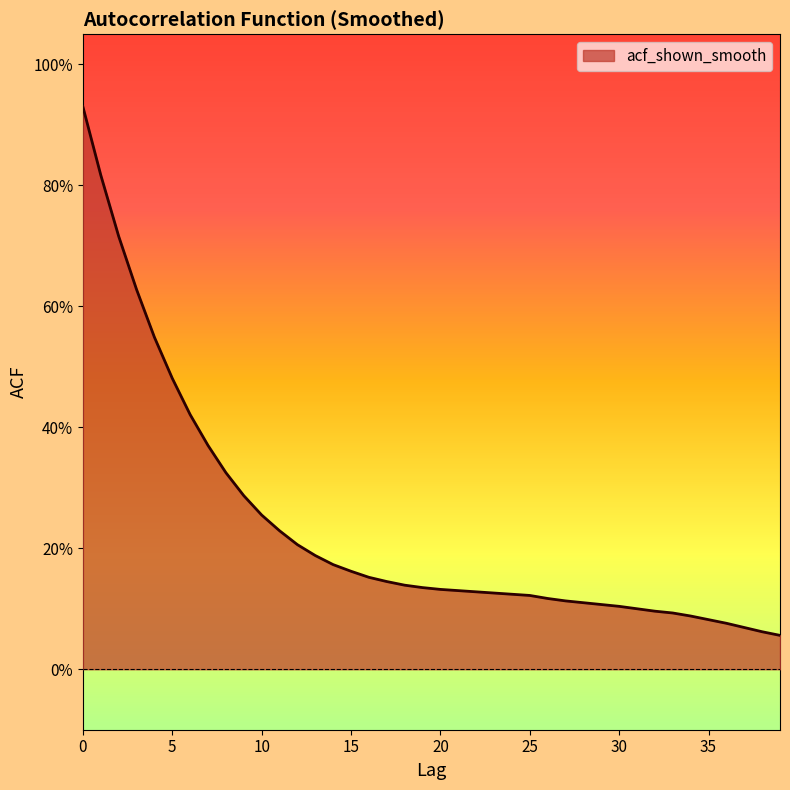

Is this an area chart (filled region under the line)?

Yes